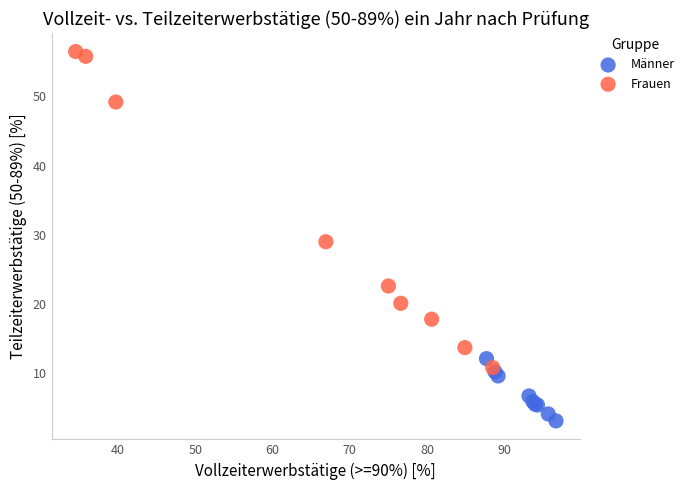

Which series has the widest spread of Y values?

Frauen